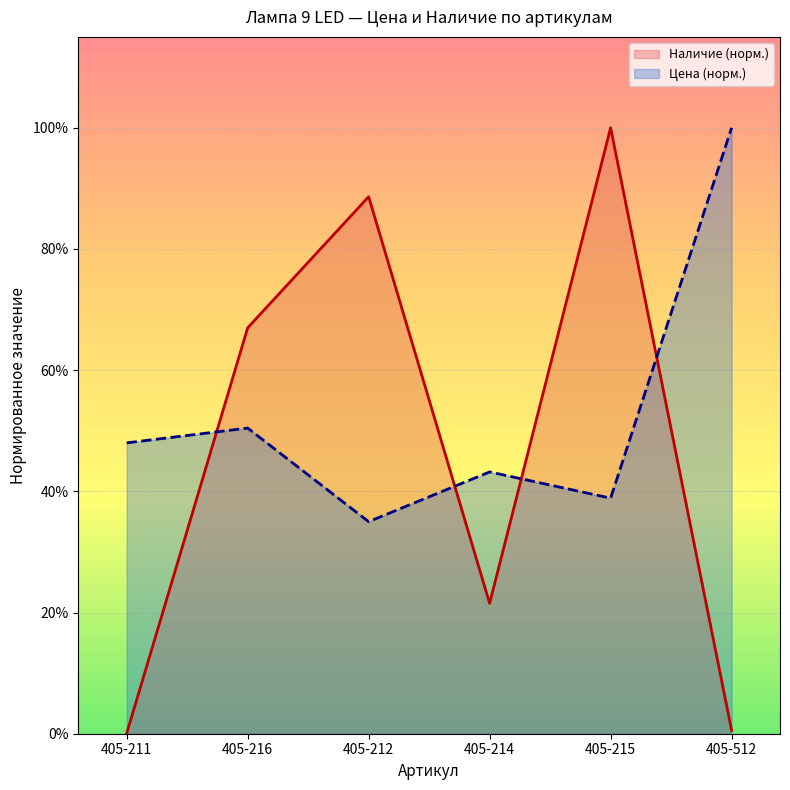

What is the difference between the highest and lowest values at 405-512?

1.0